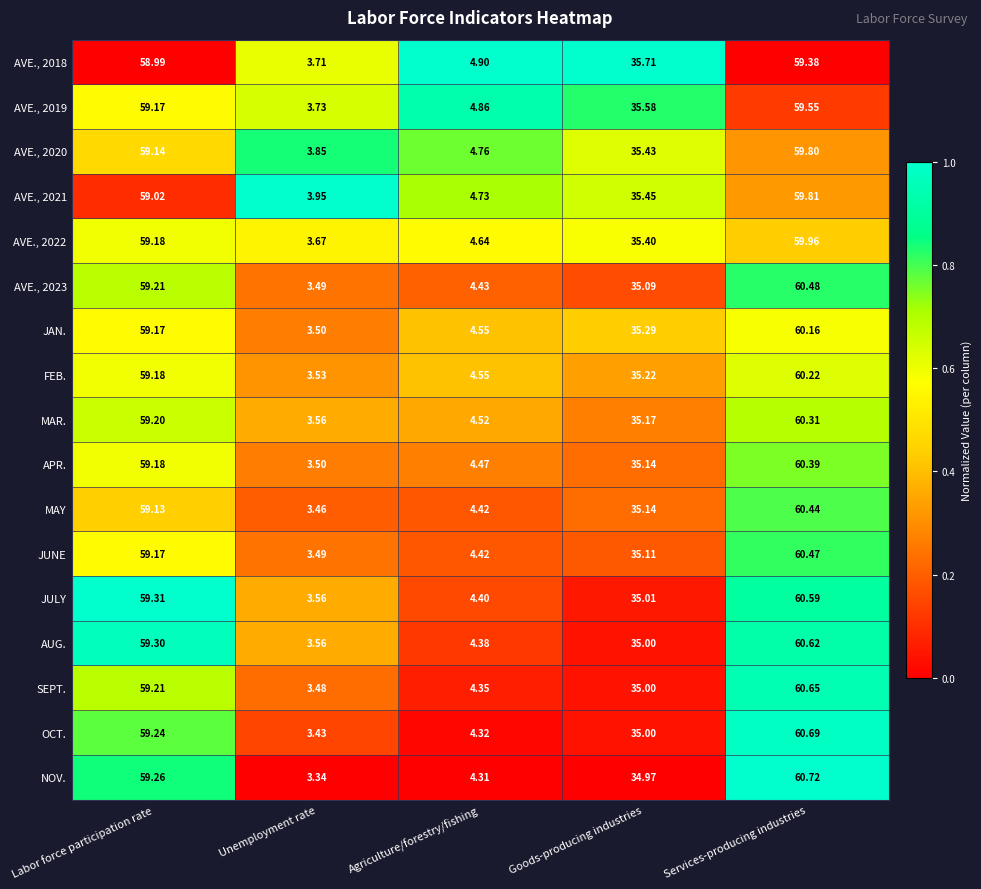

Where is MAR. nearest to the value 31?

Goods-producing industries